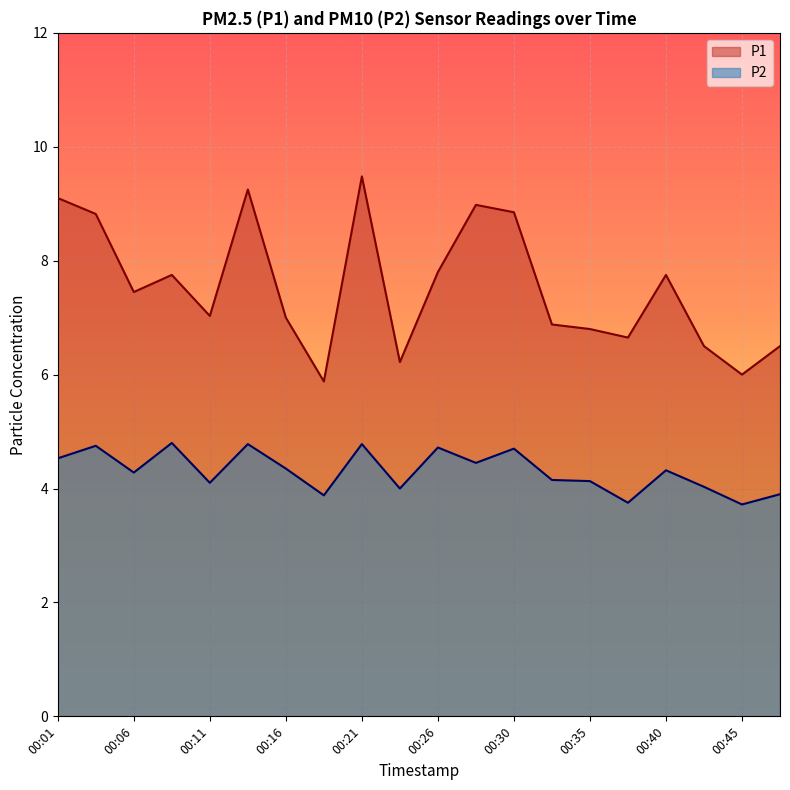

What is the sum of all P1 values?

150.7